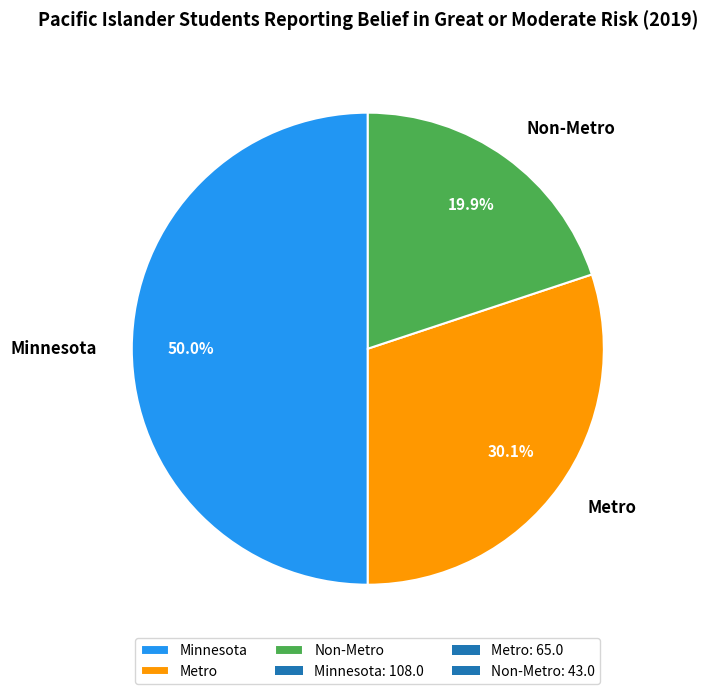

Is it true that Minnesota is 61% of the pie?

False